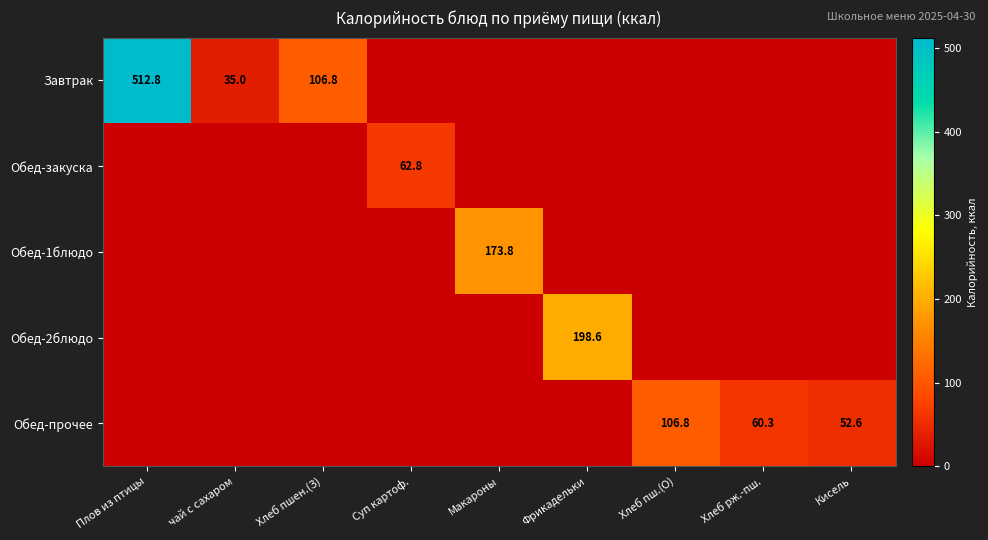

What is the greatest value displayed?

512.8